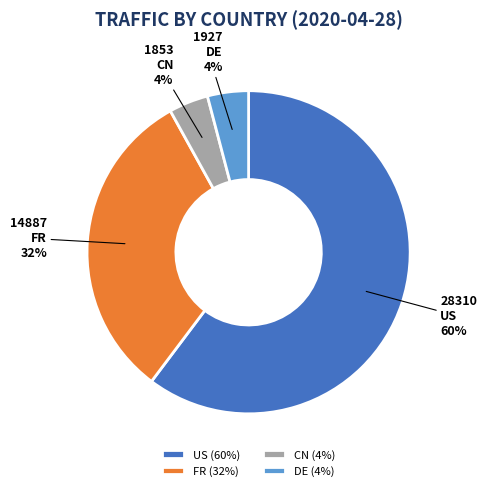

To the nearest percent, what percentage of the pie is US?

60%